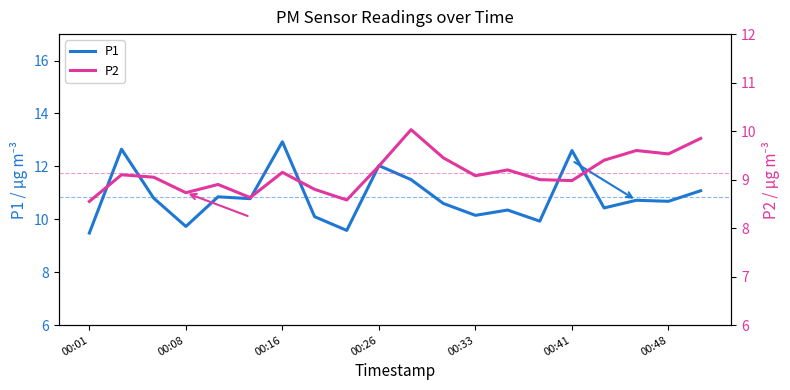

What is the minimum value for P1?

9.5